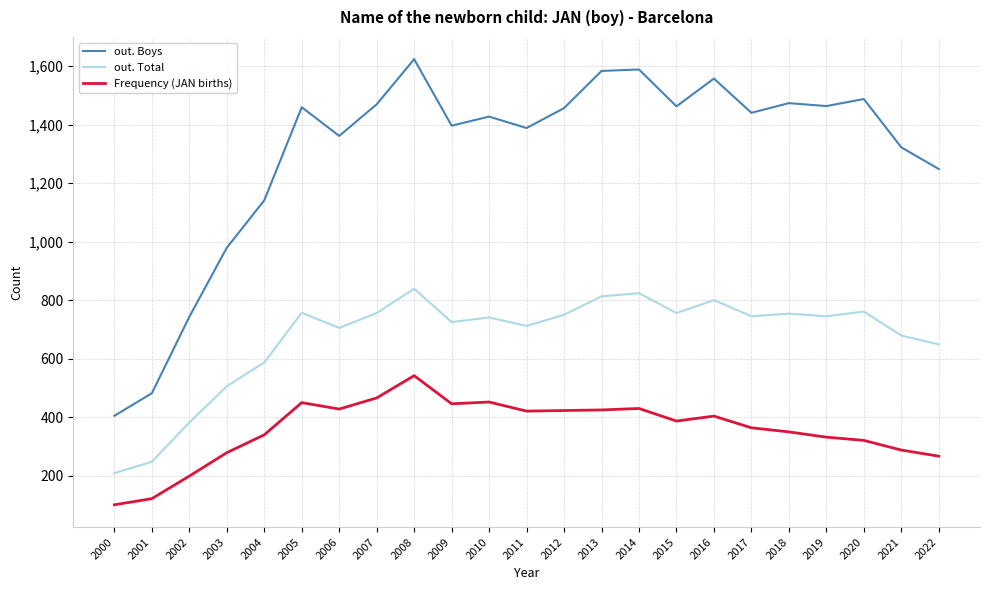

At which label is out. Total closest to 524?

2003